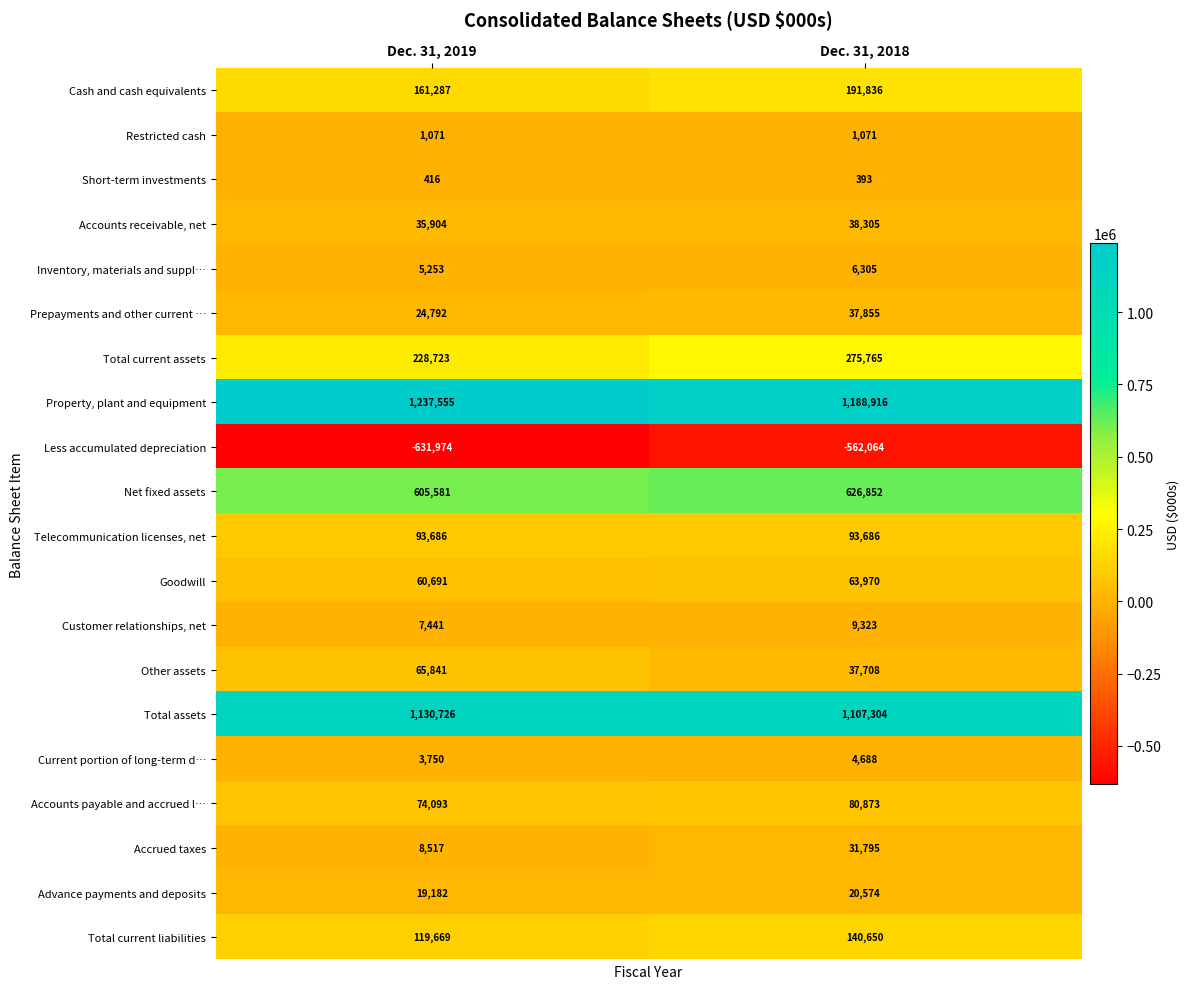

At Dec. 31, 2018, list the series in order from largest to smallest.

Property, plant and equipment, Total assets, Net fixed assets, Total current assets, Cash and cash equivalents, Total current liabilities, Telecommunication licenses, net, Accounts payable and accrued l…, Goodwill, Accounts receivable, net, Prepayments and other current …, Other assets, Accrued taxes, Advance payments and deposits, Customer relationships, net, Inventory, materials and suppl…, Current portion of long-term d…, Restricted cash, Short-term investments, Less accumulated depreciation